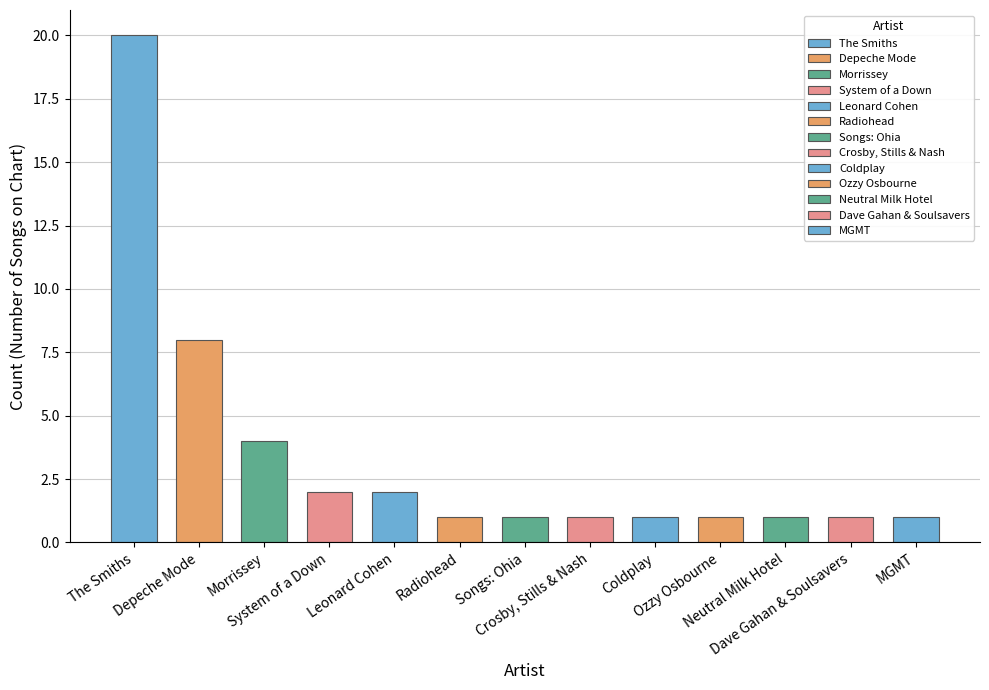

What is the value of the 9th bar from the left?

1